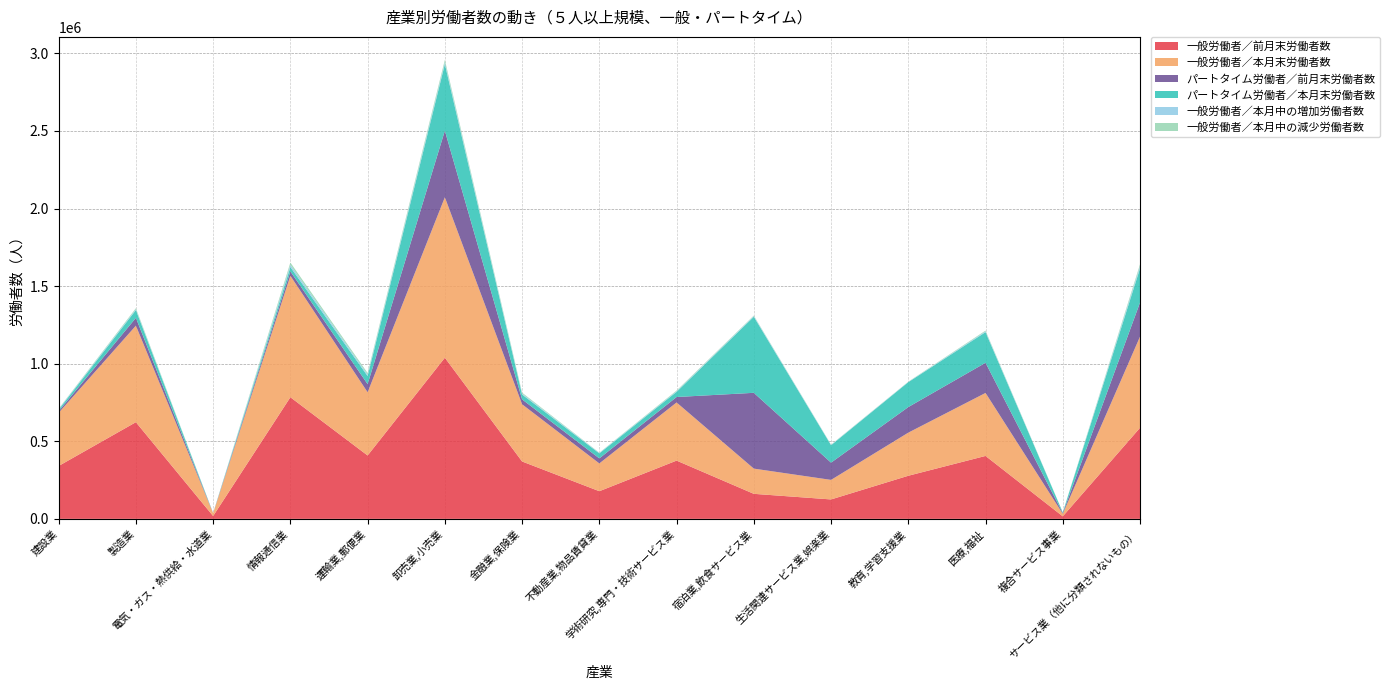

Reading left to right, list all the values displayed in this chart.

一般労働者／前月末労働者数: 建設業=340845	製造業=623008	電気・ガス・熱供給・水道業=18138	情報通信業=783798	運輸業,郵便業=408390	卸売業,小売業=1038379	金融業,保険業=369762	不動産業,物品賃貸業=178161	学術研究,専門・技術サービス業=375410	宿泊業,飲食サービス業=161265	生活関連サービス業,娯楽業=125178	教育,学習支援業=277807	医療,福祉=405548	複合サービス事業=16191	サービス業（他に分類されないもの）=586808
一般労働者／本月末労働者数: 建設業=342451	製造業=622064	電気・ガス・熱供給・水道業=17948	情報通信業=782797	運輸業,郵便業=407501	卸売業,小売業=1033929	金融業,保険業=368596	不動産業,物品賃貸業=179069	学術研究,専門・技術サービス業=374671	宿泊業,飲食サービス業=162493	生活関連サービス業,娯楽業=125936	教育,学習支援業=277780	医療,福祉=405938	複合サービス事業=16026	サービス業（他に分類されないもの）=587693
パートタイム労働者／前月末労働者数: 建設業=10410	製造業=50191	電気・ガス・熱供給・水道業=710	情報通信業=28168	運輸業,郵便業=52153	卸売業,小売業=429046	金融業,保険業=31585	不動産業,物品賃貸業=32455	学術研究,専門・技術サービス業=35120	宿泊業,飲食サービス業=488480	生活関連サービス業,娯楽業=111111	教育,学習支援業=164843	医療,福祉=194440	複合サービス事業=4688	サービス業（他に分類されないもの）=219534
パートタイム労働者／本月末労働者数: 建設業=10225	製造業=50277	電気・ガス・熱供給・水道業=710	情報通信業=27828	運輸業,郵便業=52071	卸売業,小売業=429202	金融業,保険業=31146	不動産業,物品賃貸業=32354	学術研究,専門・技術サービス業=33219	宿泊業,飲食サービス業=490134	生活関連サービス業,娯楽業=112310	教育,学習支援業=160503	医療,福祉=197240	複合サービス事業=4581	サービス業（他に分類されないもの）=219889
一般労働者／本月中の増加労働者数: 建設業=3716	製造業=5466	電気・ガス・熱供給・水道業=2	情報通信業=14078	運輸業,郵便業=9343	卸売業,小売業=11442	金融業,保険業=5534	不動産業,物品賃貸業=2697	学術研究,専門・技術サービス業=3839	宿泊業,飲食サービス業=4534	生活関連サービス業,娯楽業=2311	教育,学習支援業=1522	医療,福祉=5252	複合サービス事業=65	サービス業（他に分類されないもの）=13739
一般労働者／本月中の減少労働者数: 建設業=2440	製造業=6489	電気・ガス・熱供給・水道業=192	情報通信業=15254	運輸業,郵便業=10281	卸売業,小売業=16014	金融業,保険業=6634	不動産業,物品賃貸業=1789	学術研究,専門・技術サービス業=4555	宿泊業,飲食サービス業=3203	生活関連サービス業,娯楽業=1553	教育,学習支援業=1550	医療,福祉=4915	複合サービス事業=229	サービス業（他に分類されないもの）=13098